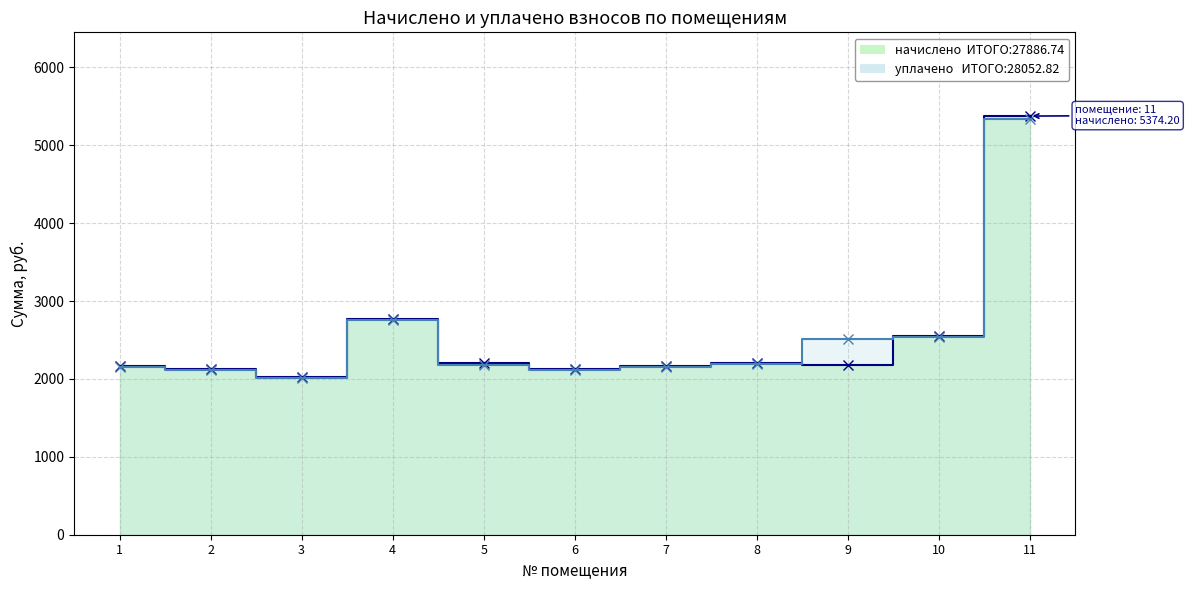

Is it true that начислено equals 3447.0 at 1?

False